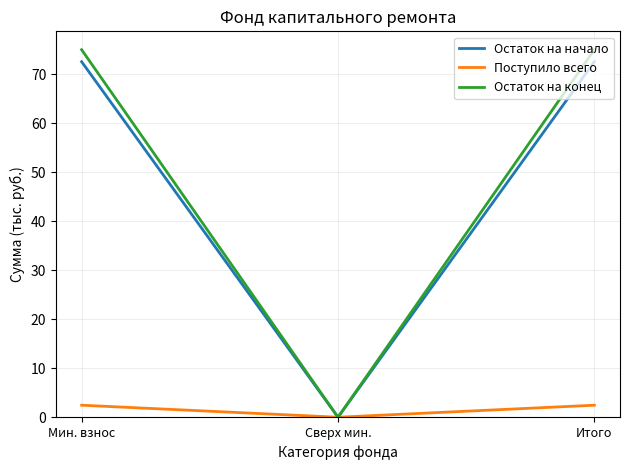

Reading left to right, list all the values displayed in this chart.

Остаток на начало: 72.5	0.0	72.5
Поступило всего: 2.5	0.0	2.5
Остаток на конец: 75.0	0.0	75.0